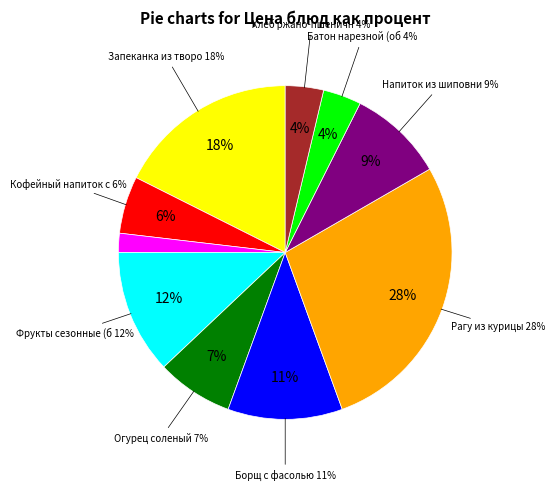

Which has a higher value, Хлеб ржано-пшеничный or Борщ с фасолью?

Борщ с фасолью